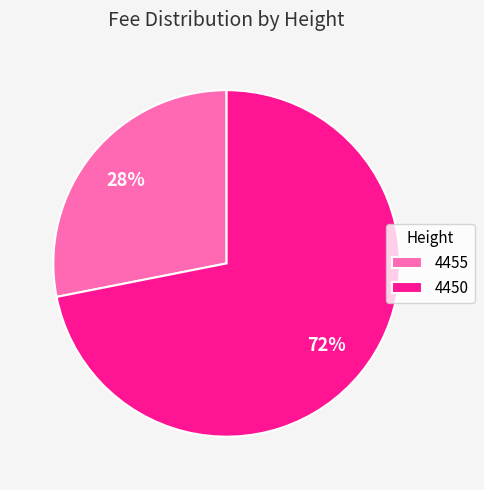

The 4450 slice represents 83% of the pie. True or false?

False